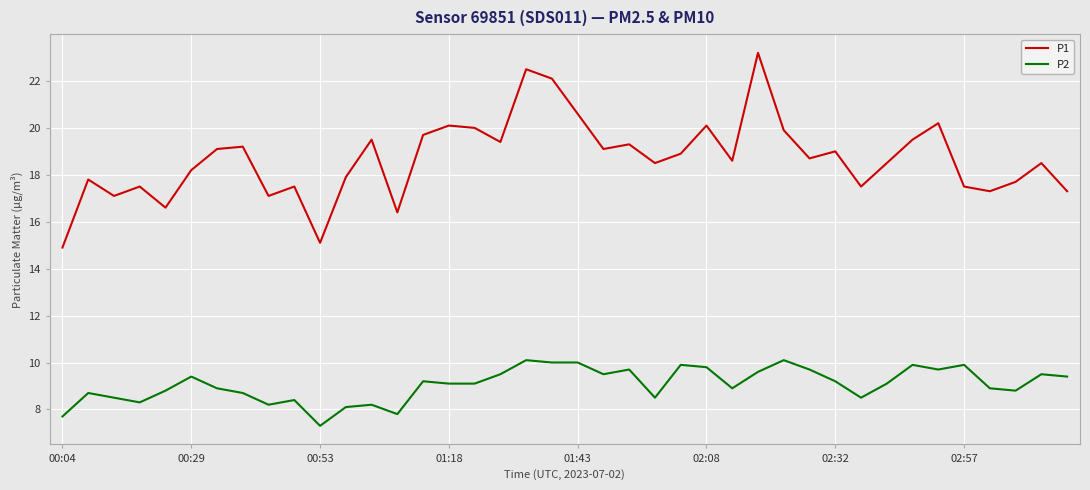

What are all the series names shown in the legend?

P1, P2